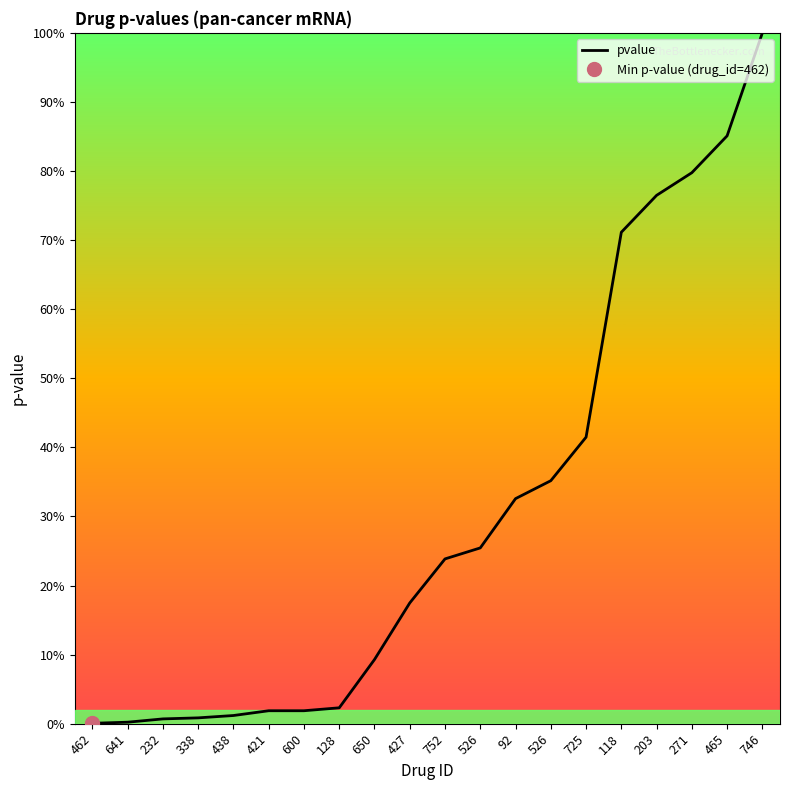

Rank the categories by value from highest to lowest.

746, 465, 271, 203, 118, 725, 526, 92, 526, 752, 427, 650, 128, 600, 421, 438, 338, 232, 641, 462